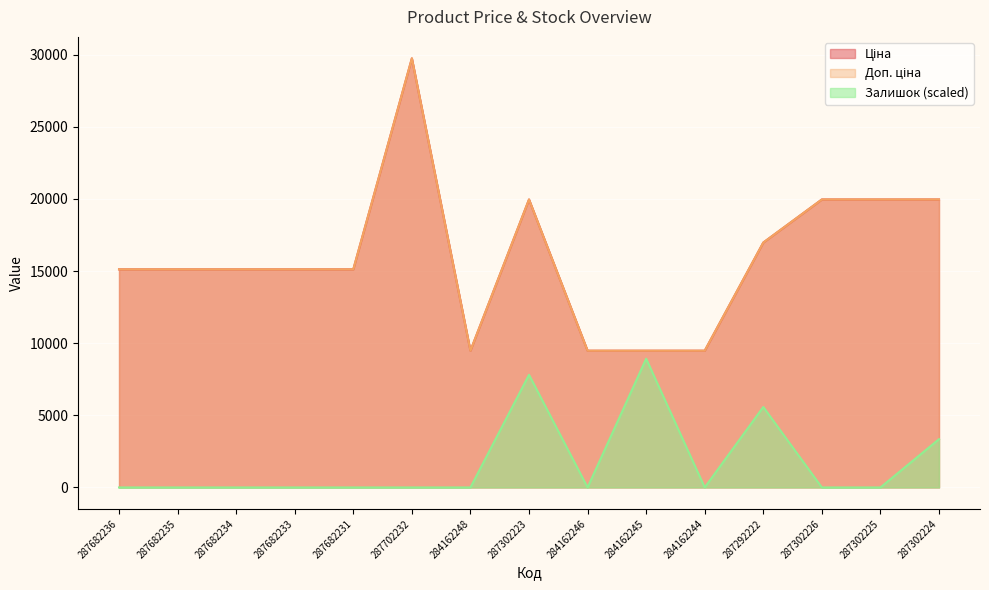

What is the difference between the Залишок values at 287292222 and 287702232?

5577.6